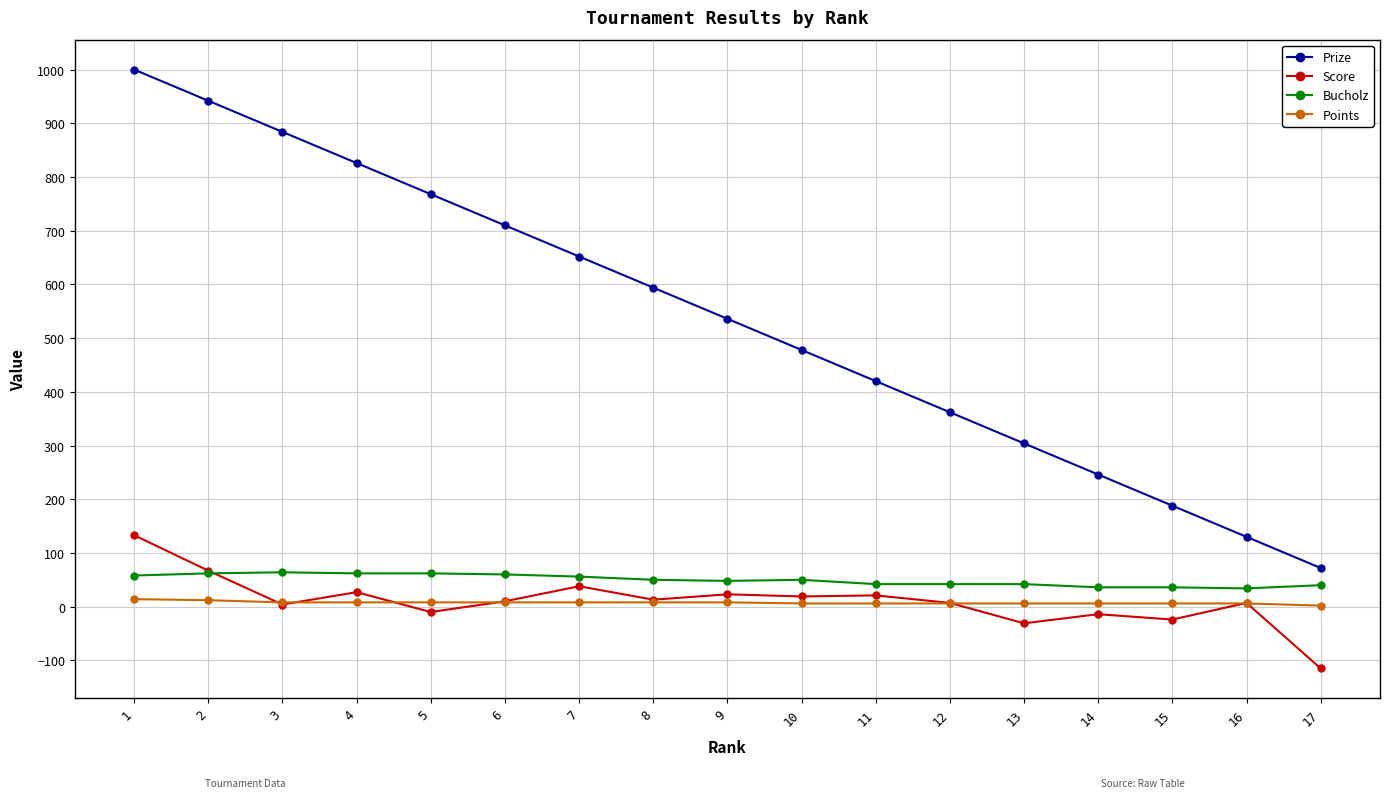

Which series has the largest range (max minus min)?

Prize